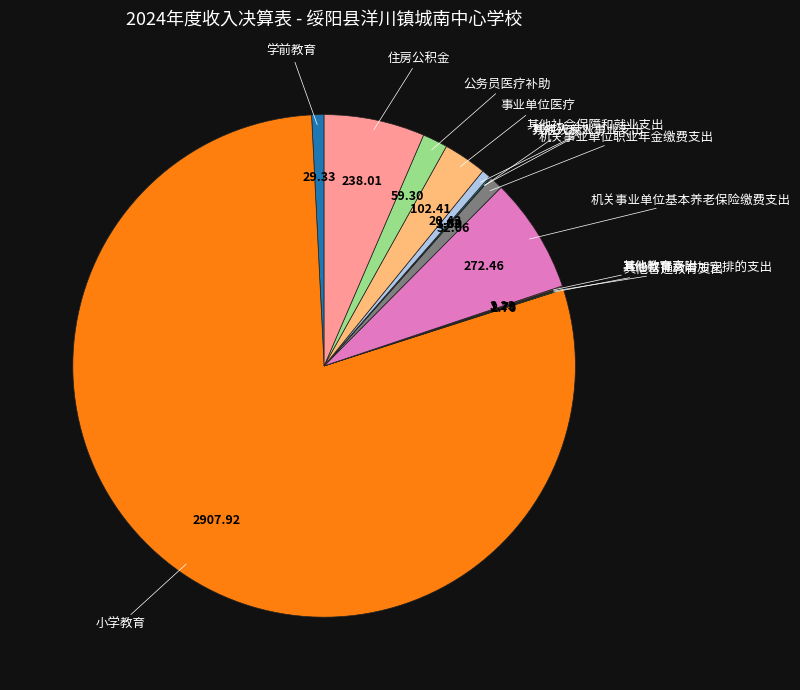

Is there any slice that represents more than half of the pie?

Yes